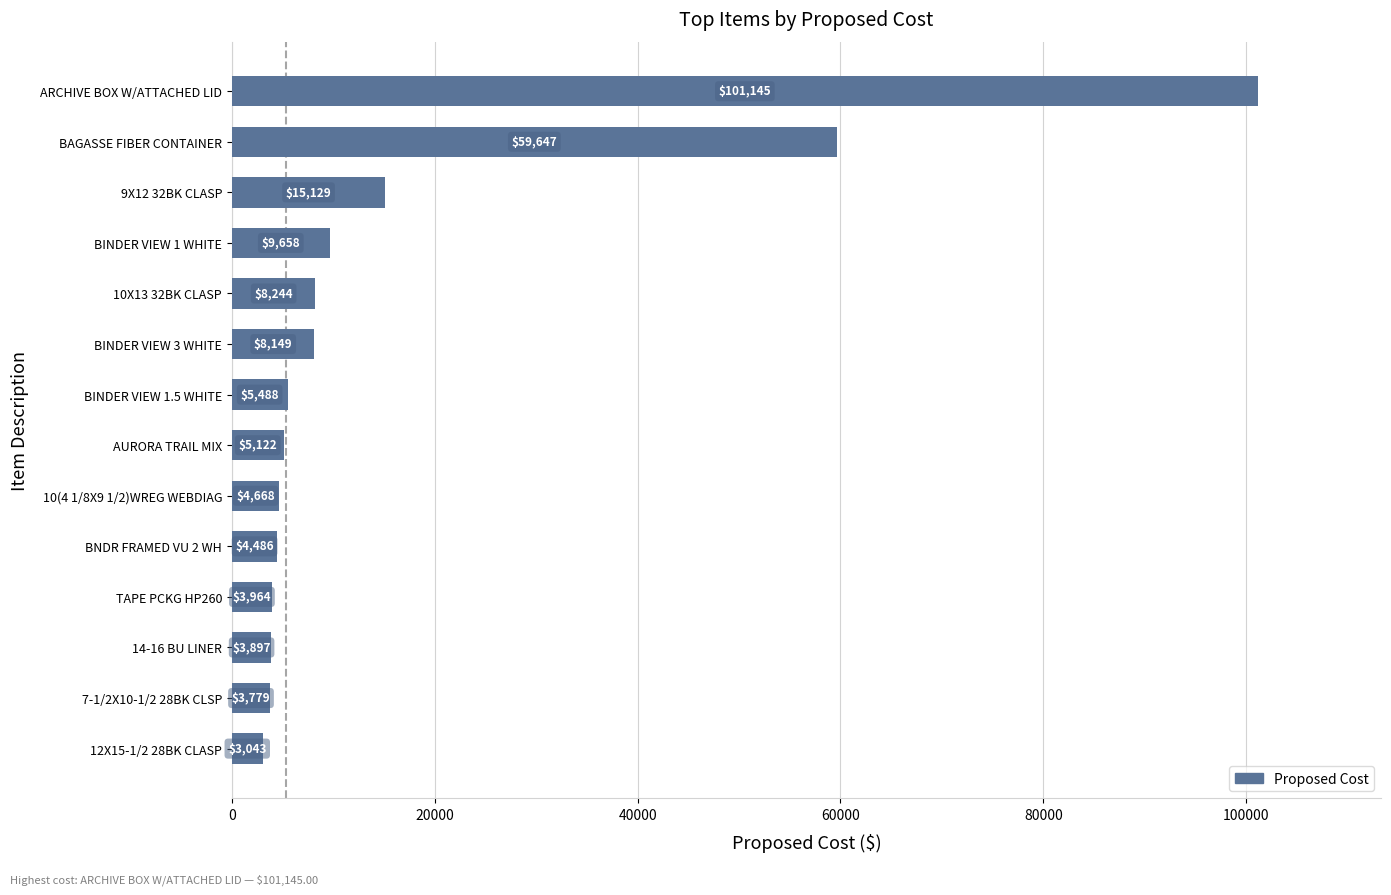

Rank the categories by value from lowest to highest.

12X15-1/2 28BK CLASP, 7-1/2X10-1/2 28BK CLSP, 14-16 BU LINER, TAPE PCKG HP260, BNDR FRAMED VU 2 WH, 10(4 1/8X9 1/2)WREG WEBDIAG, AURORA TRAIL MIX, BINDER VIEW 1.5 WHITE, BINDER VIEW 3 WHITE, 10X13 32BK CLASP, BINDER VIEW 1 WHITE, 9X12 32BK CLASP, BAGASSE FIBER CONTAINER, ARCHIVE BOX W/ATTACHED LID